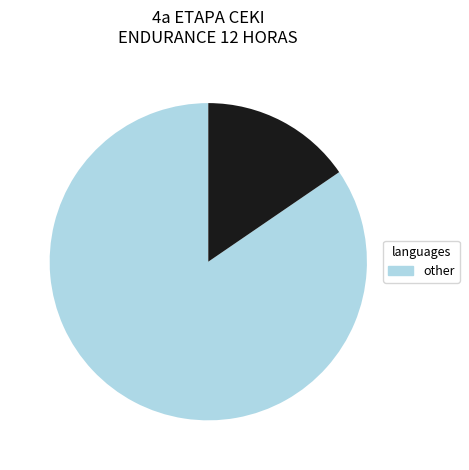

Is there a majority slice in this chart?

Yes